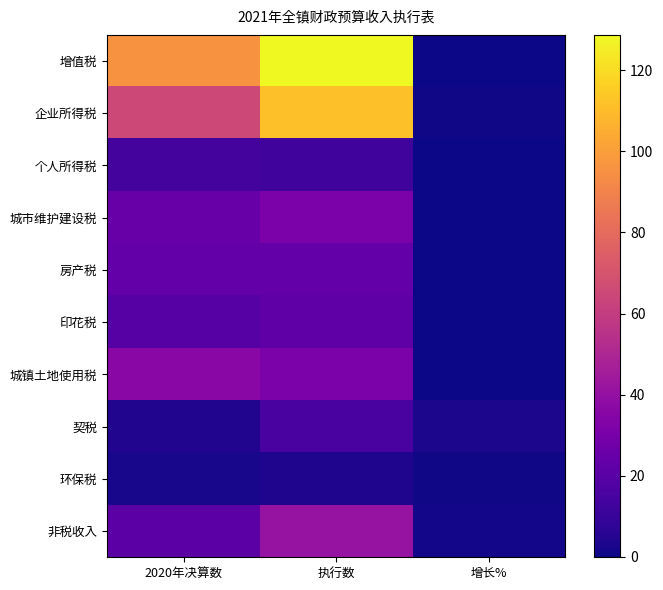

Reading right to left, transcribe all the data shown in this chart.

增值税: 增长%=0.3	执行数=128.8	2020年决算数=96.0
企业所得税: 增长%=0.7	执行数=111.4	2020年决算数=64.9
个人所得税: 增长%=-0.1	执行数=12.6	2020年决算数=14.3
城市维护建设税: 增长%=0.2	执行数=31.5	2020年决算数=25.3
房产税: 增长%=-0.0	执行数=23.5	2020年决算数=23.8
印花税: 增长%=0.1	执行数=22.0	2020年决算数=19.2
城镇土地使用税: 增长%=-0.1	执行数=31.3	2020年决算数=36.1
契税: 增长%=2.5	执行数=15.1	2020年决算数=4.3
环保税: 增长%=0.9	执行数=3.9	2020年决算数=2.1
非税收入: 增长%=1.0	执行数=40.8	2020年决算数=20.8